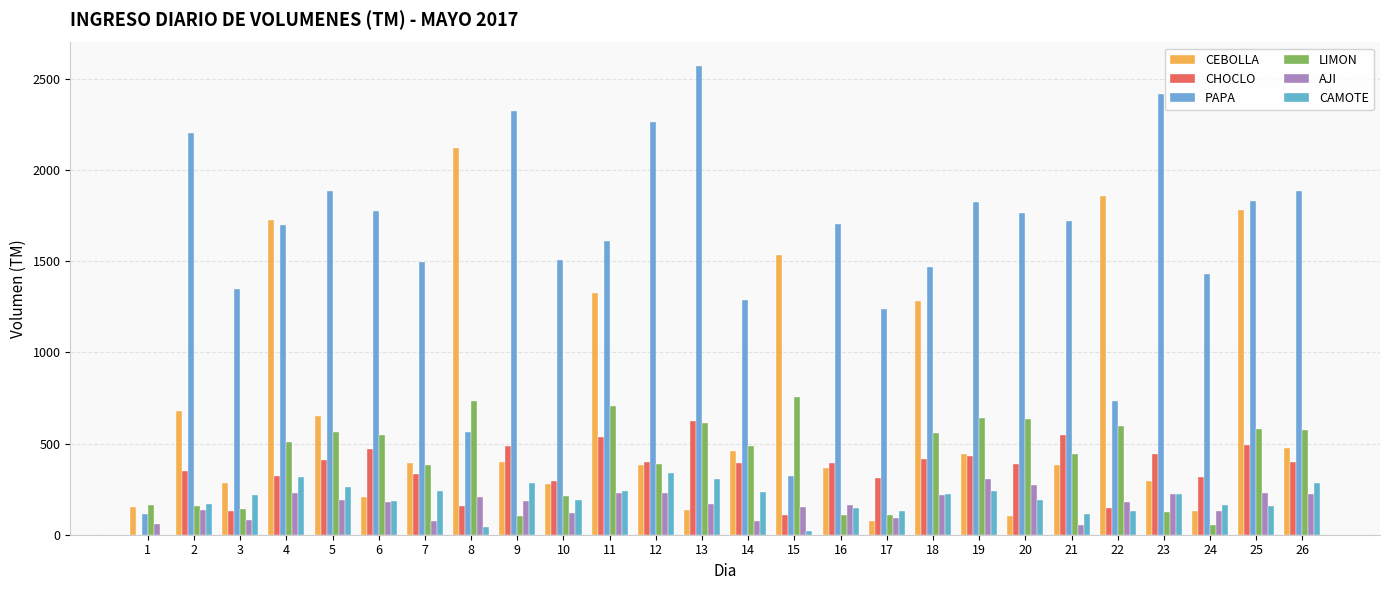

The value of CAMOTE at 23 is 221. True or false?

True